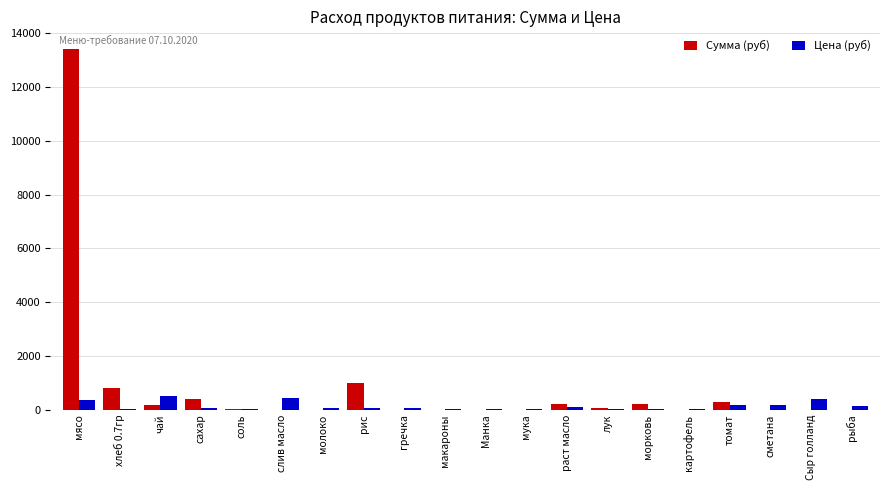

What is the maximum value for Сумма (руб)?

13398.0